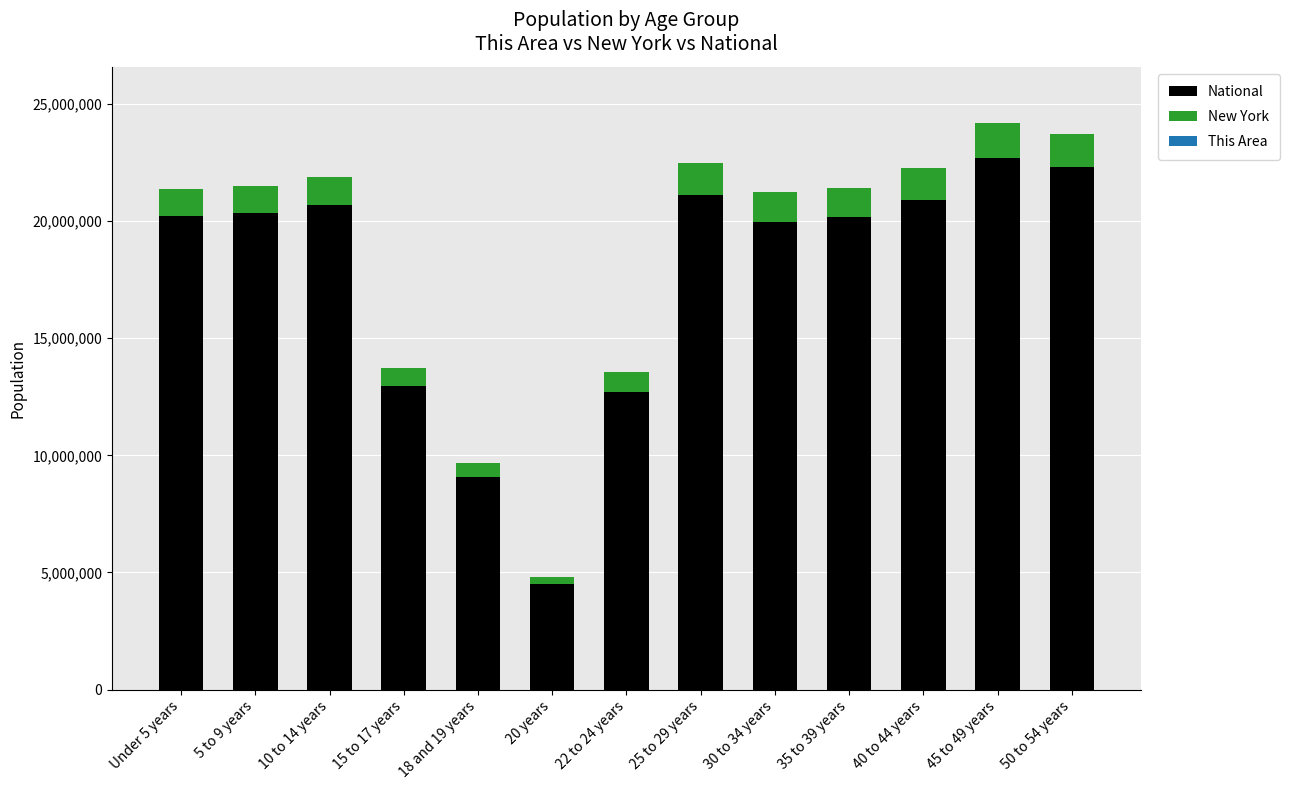

How many series are shown in this chart?

3